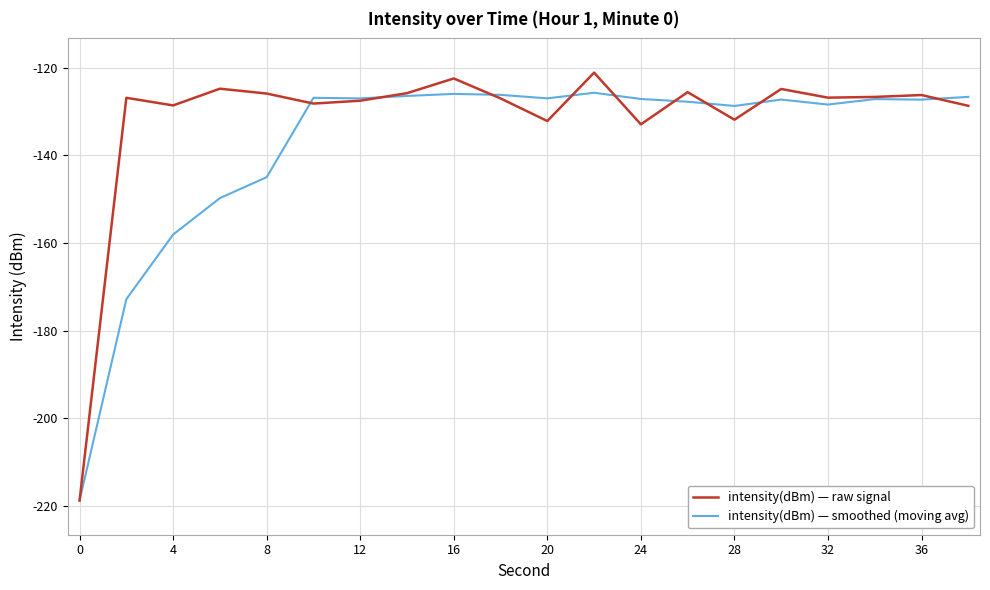

List the series in order of their overall mean, lowest first.

intensity(dBm) — smoothed (moving avg), intensity(dBm) — raw signal